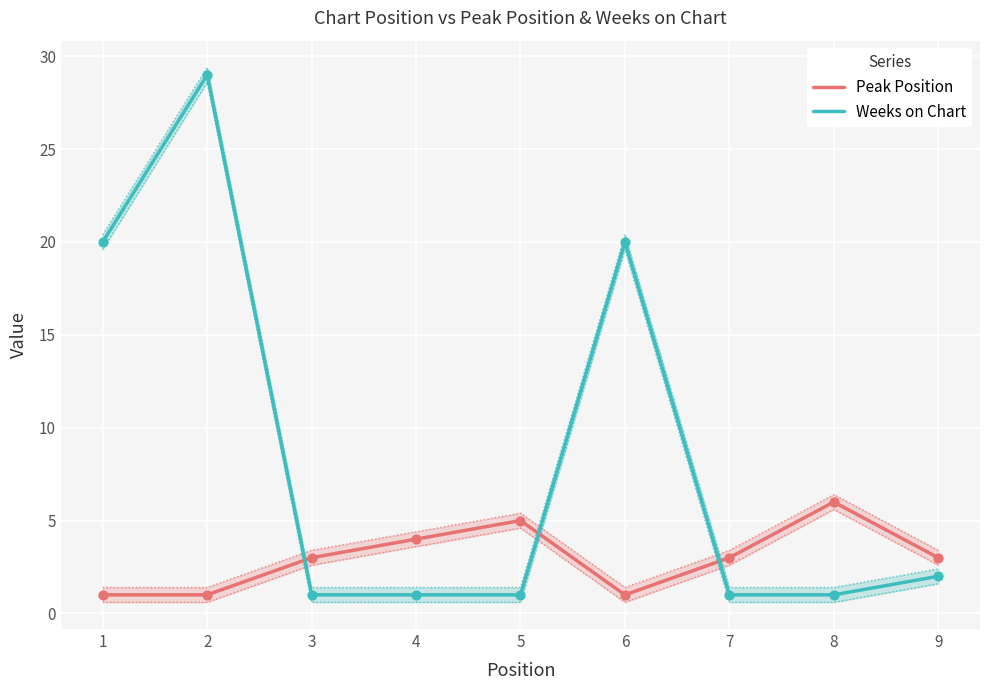

Which series contains the highest Y value?

Weeks on Chart